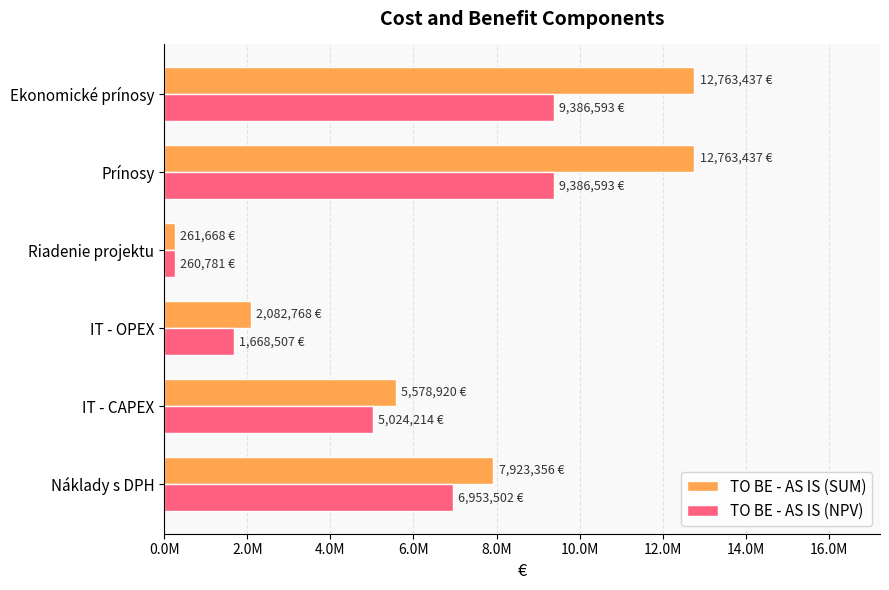

What are all the series names shown in the legend?

TO BE - AS IS (SUM), TO BE - AS IS (NPV)